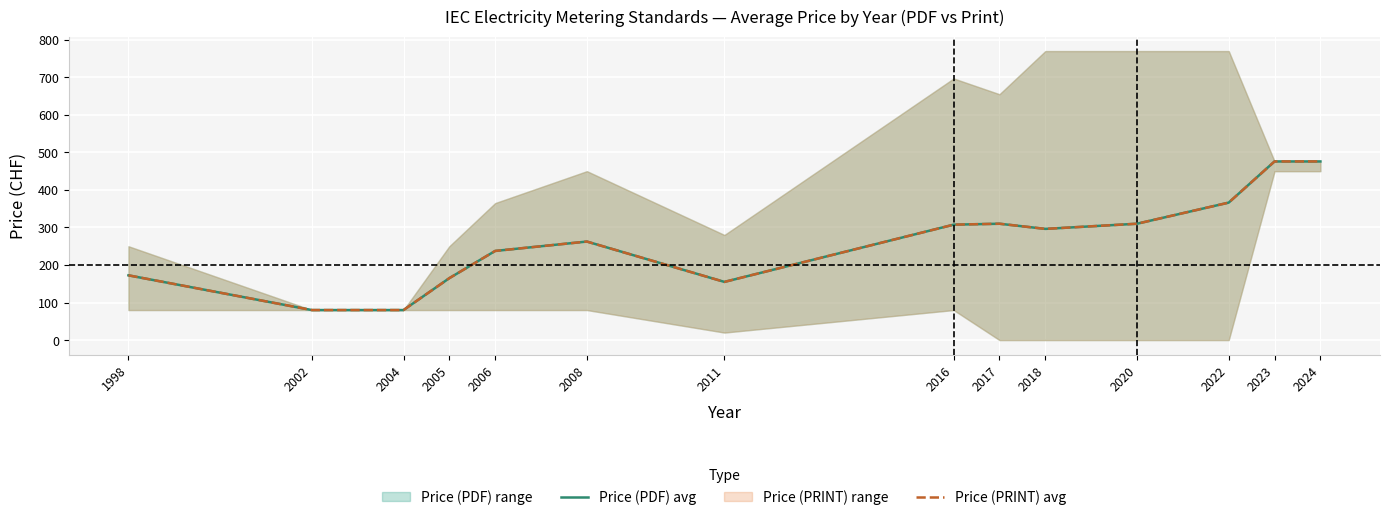

Reading left to right, what are all the values shown in this chart?

Price (PDF) avg: 1998=172.5	2002=80.0	2004=80.0	2005=165.0	2006=237.5	2008=262.5	2011=155.0	2016=307.5	2017=310.0	2018=296.2	2020=310.0	2022=366.2	2023=476.0	2024=476.0
Price (PRINT) avg: 1998=172.5	2002=80.0	2004=80.0	2005=165.0	2006=237.5	2008=262.5	2011=155.0	2016=307.5	2017=310.0	2018=296.2	2020=310.0	2022=366.2	2023=476.0	2024=476.0